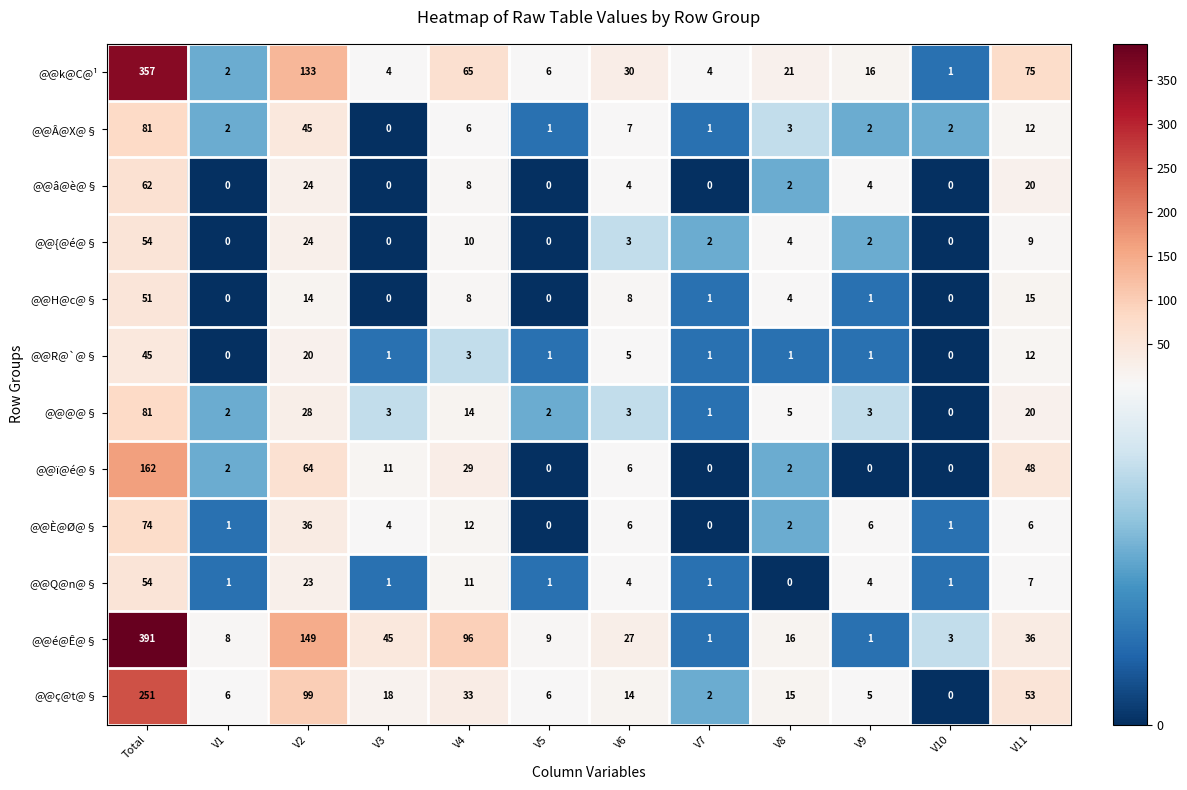

What value does the @@@@§ series have at V4?

14